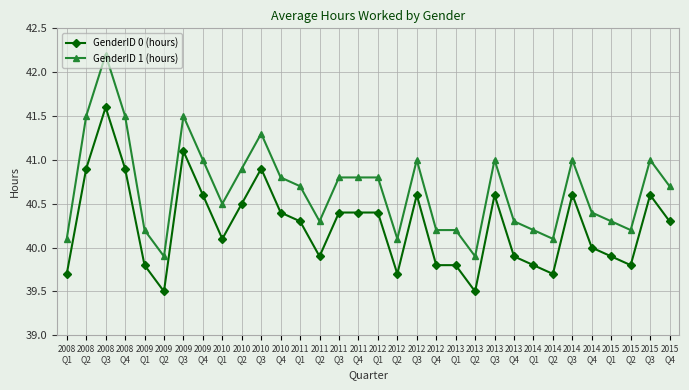

What is the minimum value shown in the chart?

39.5